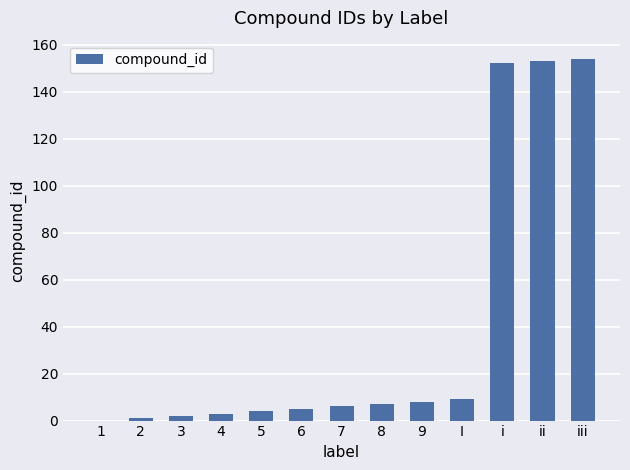

What is the change in value from 9 to iii?

+146